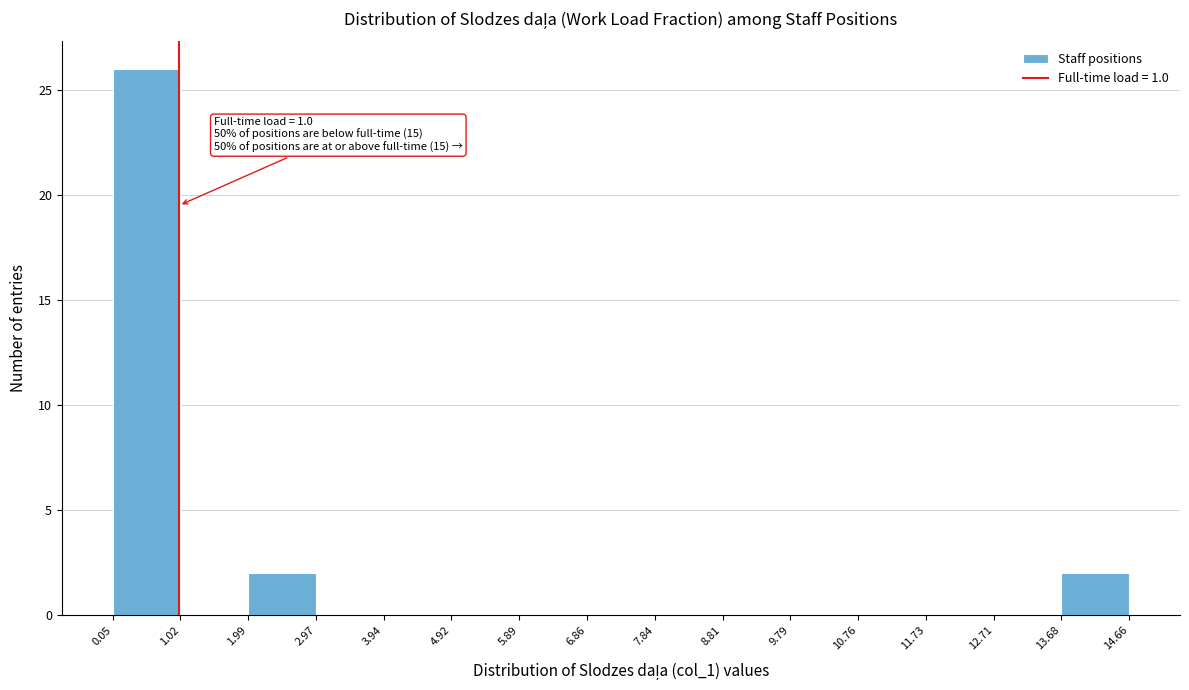

Over which range of the x-axis is the bar tallest?

0.05 to 1.02